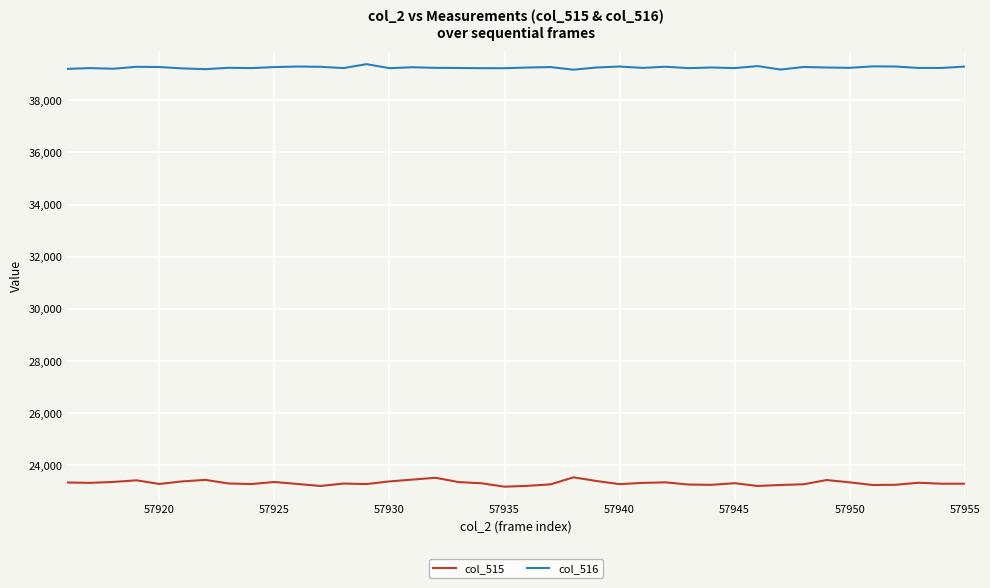

What is the maximum value shown in the chart?

39387